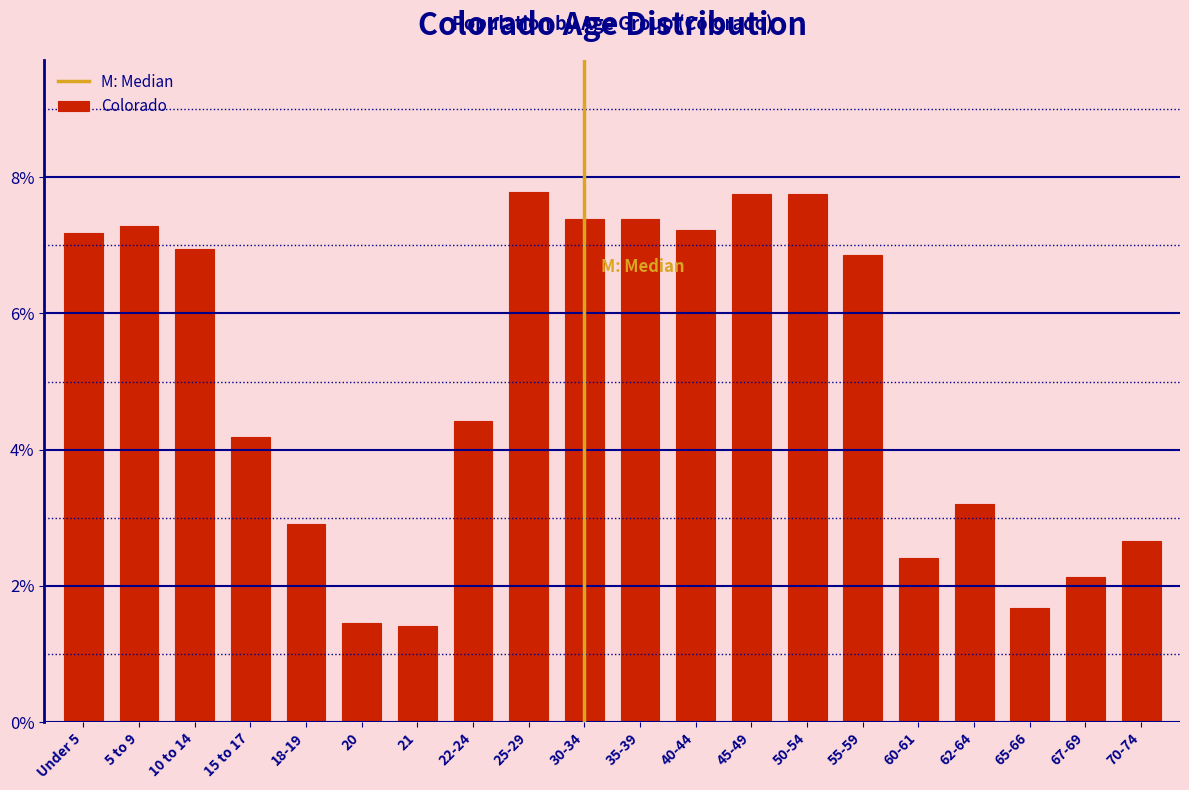

What is the sum of all values?

100.0